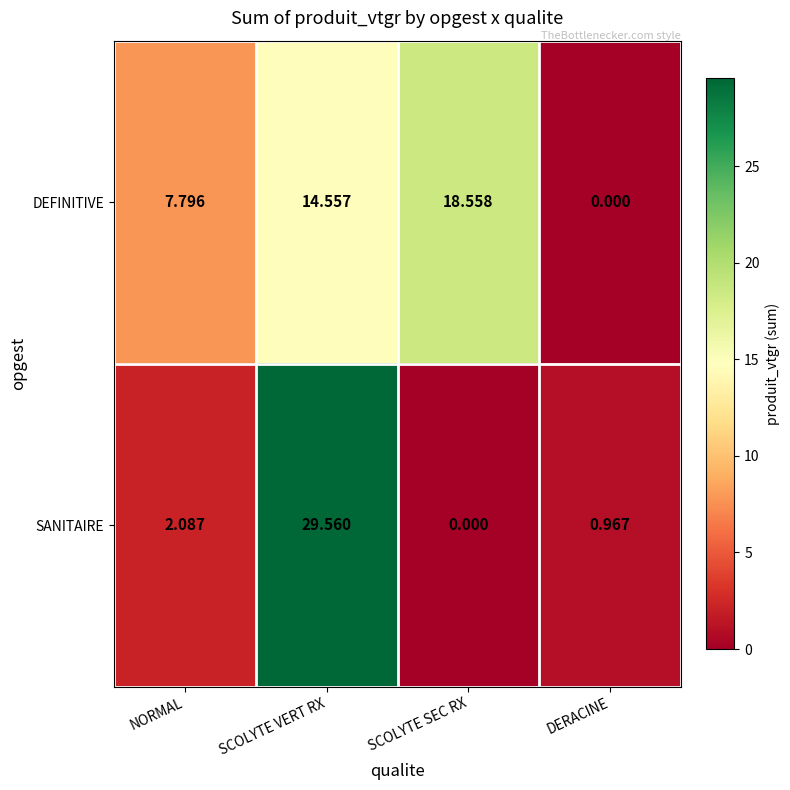

Rank the series by their maximum value, from highest to lowest.

SANITAIRE, DEFINITIVE